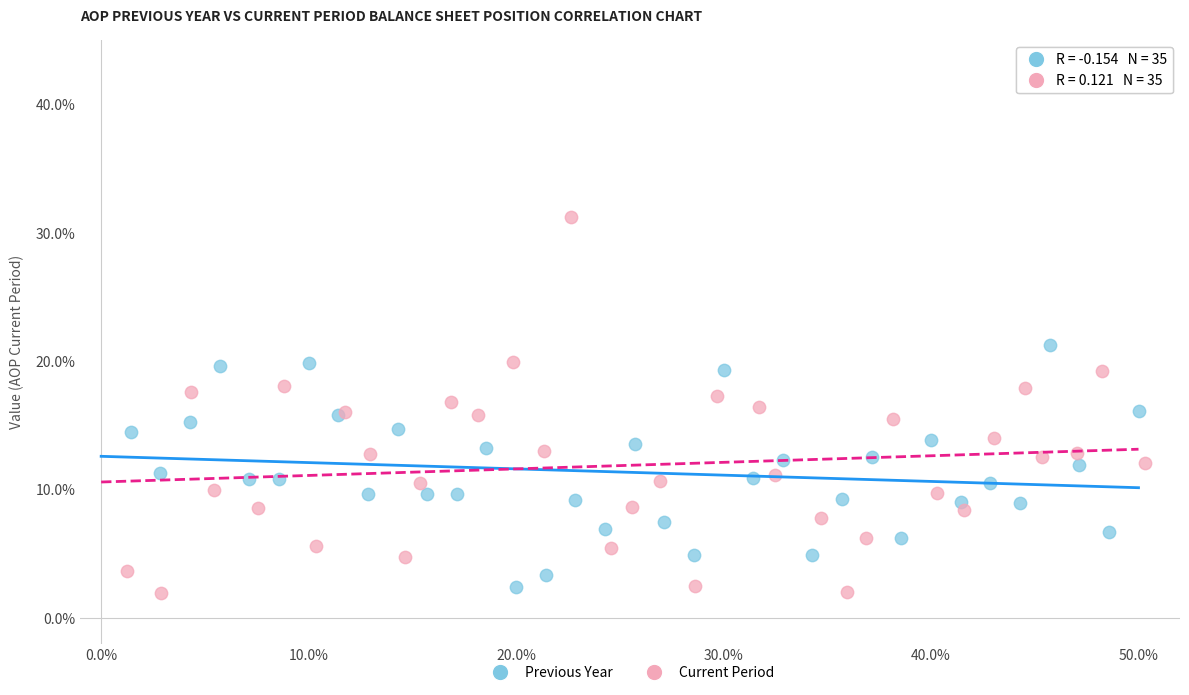

What are all the series names shown in the legend?

Previous Year, Current Period